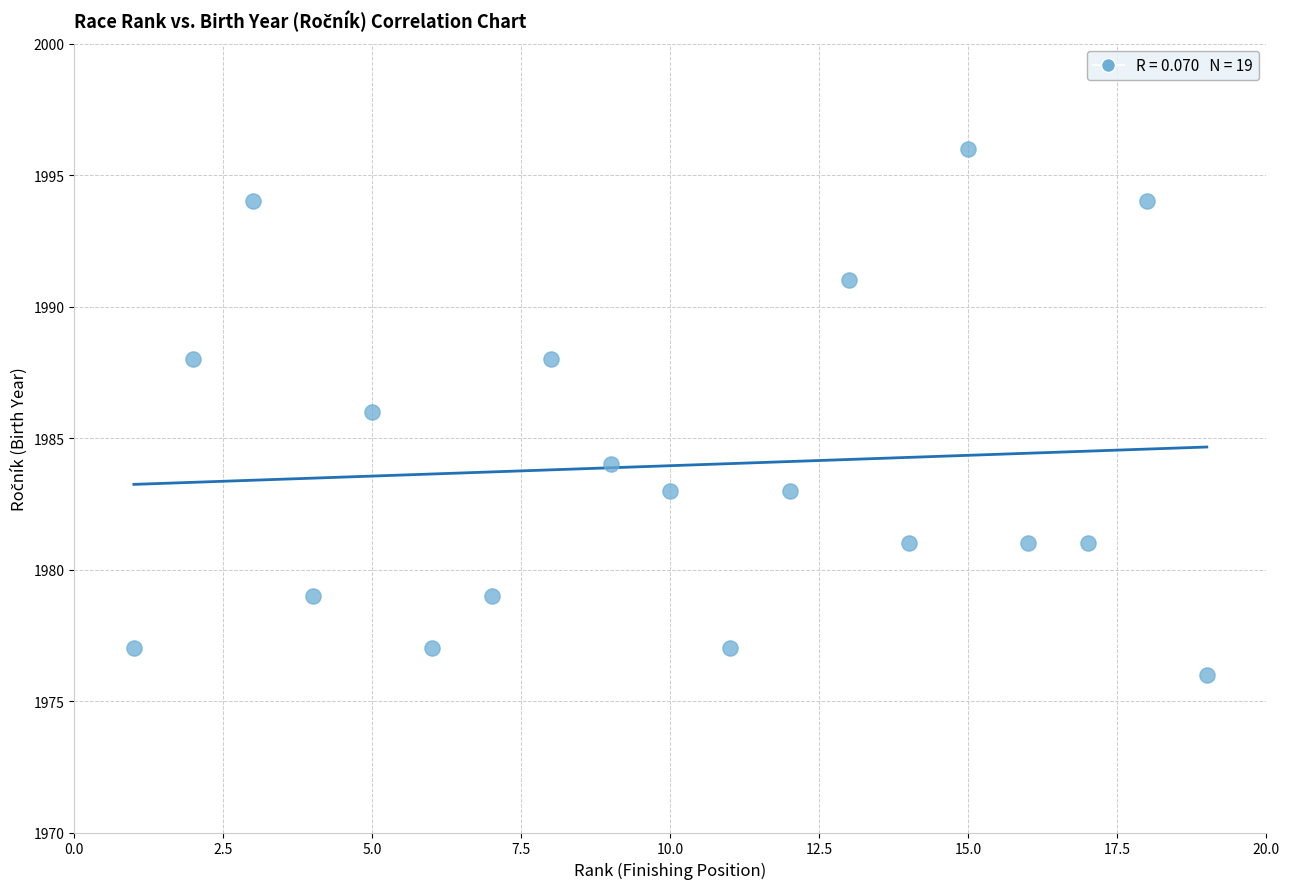

What is the range of Y values (max minus min)?

20